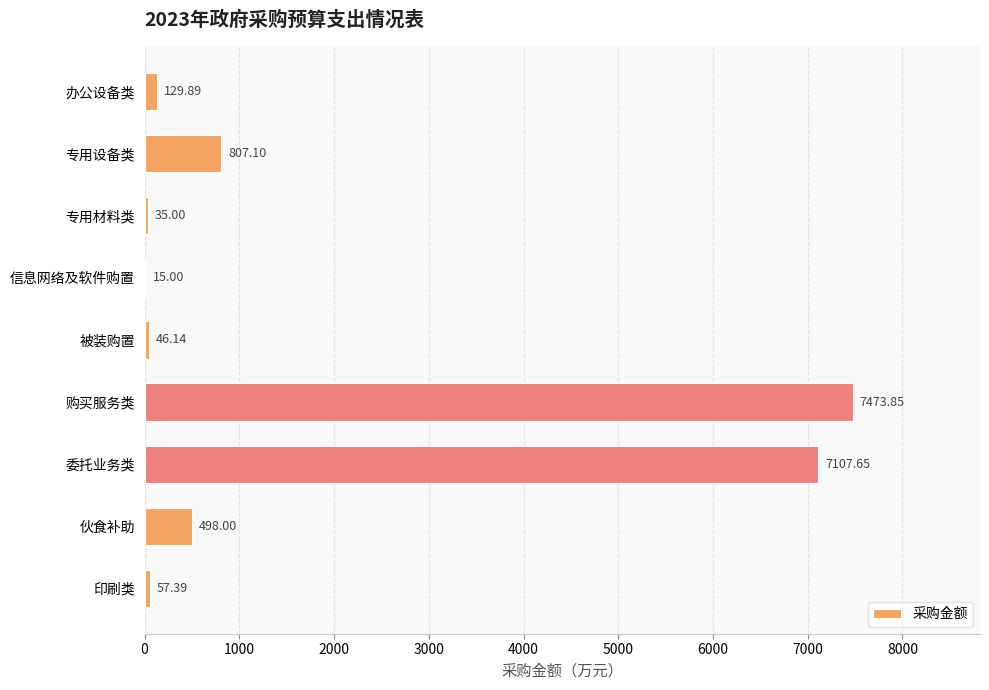

What is the change in value from 信息网络及软件购置 to 被装购置?

+31.1